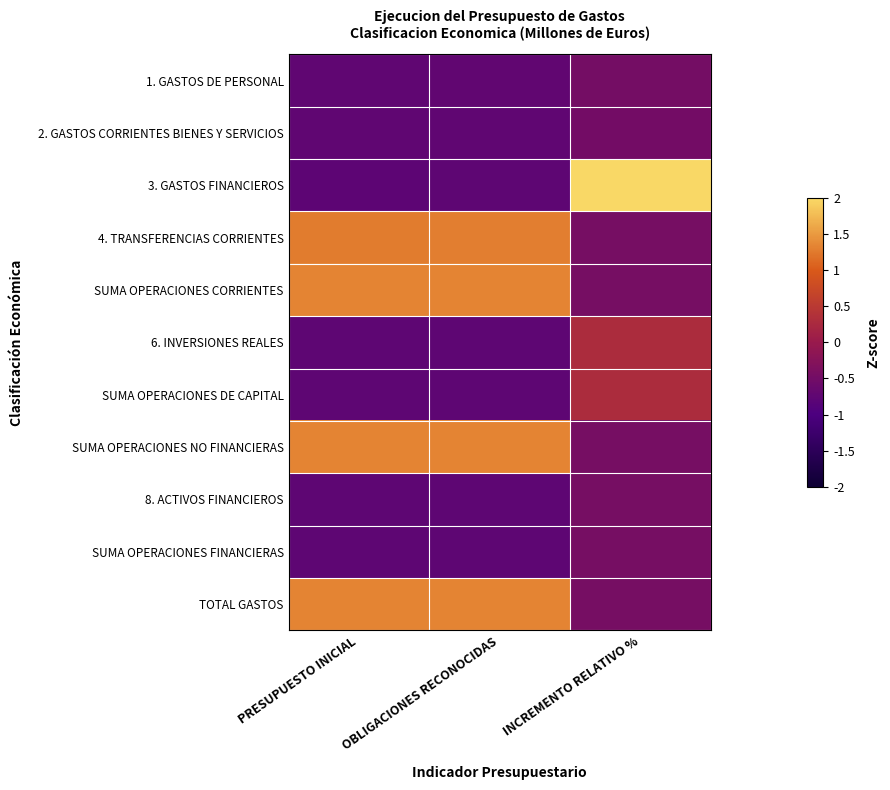

How many categories are shown in the chart?

3